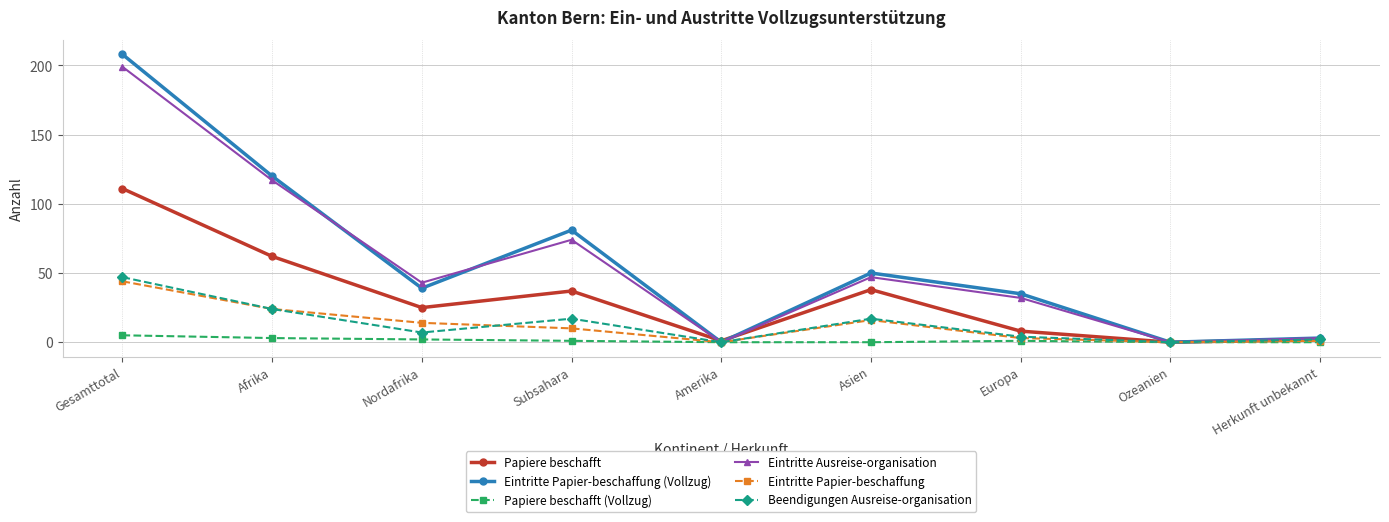

What is the value of the Papiere beschafft (Vollzug) point at the 3rd from the left?

2